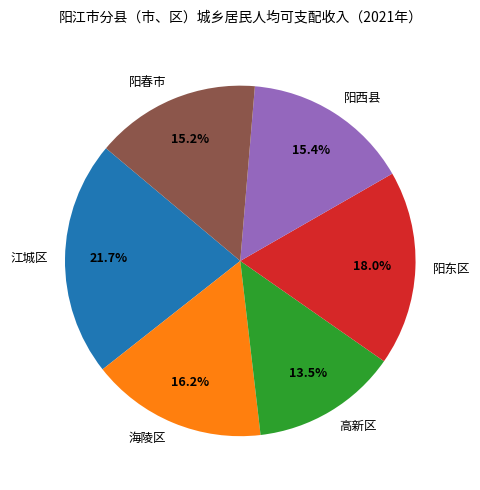

What percentage is the 阳西县 slice, to the nearest percent?

15%